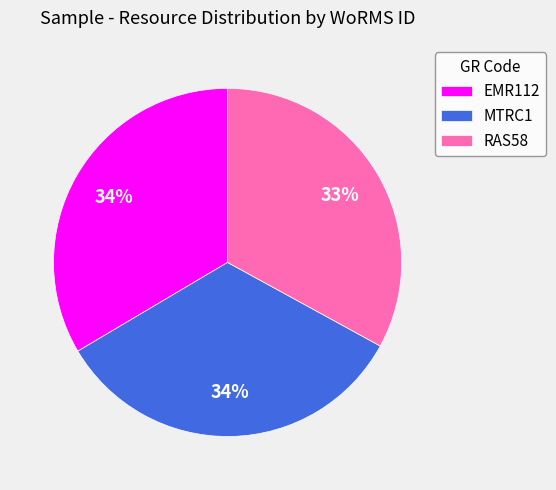

Between EMR112 and RAS58, which is larger?

EMR112